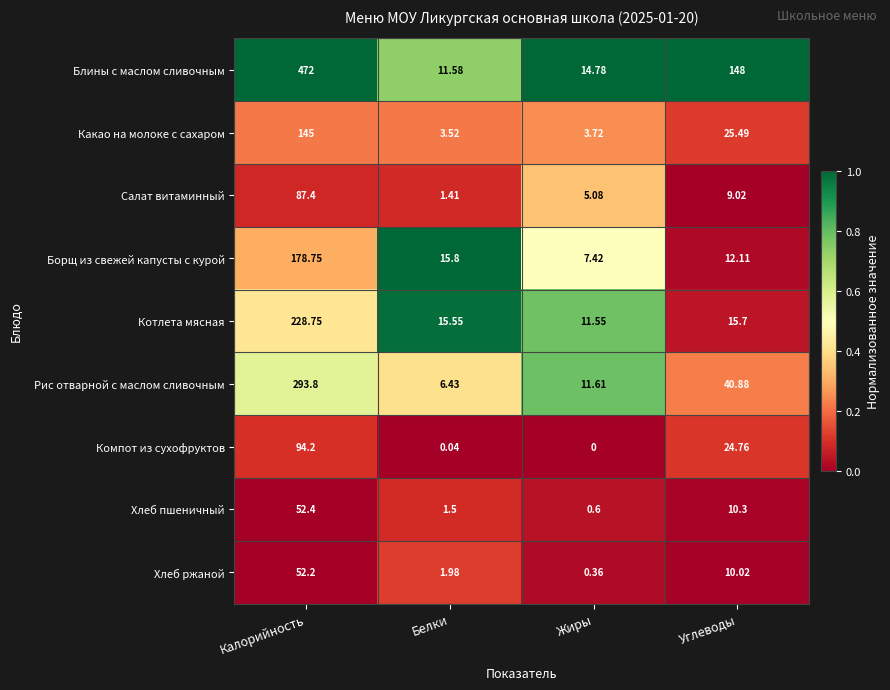

Which category has the lowest value in the Хлеб ржаной series?

Жиры